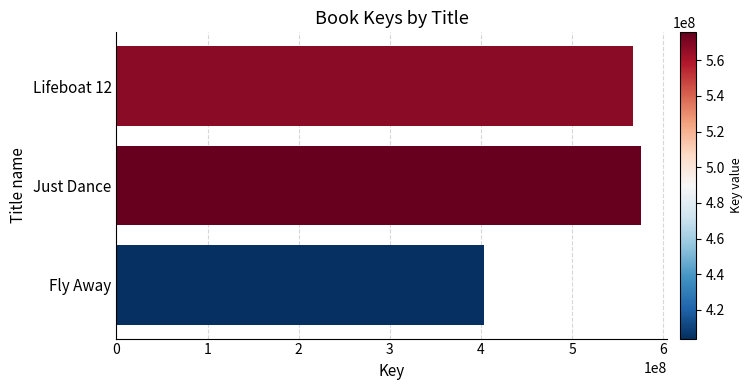

How many data points are less than 567301969?

1